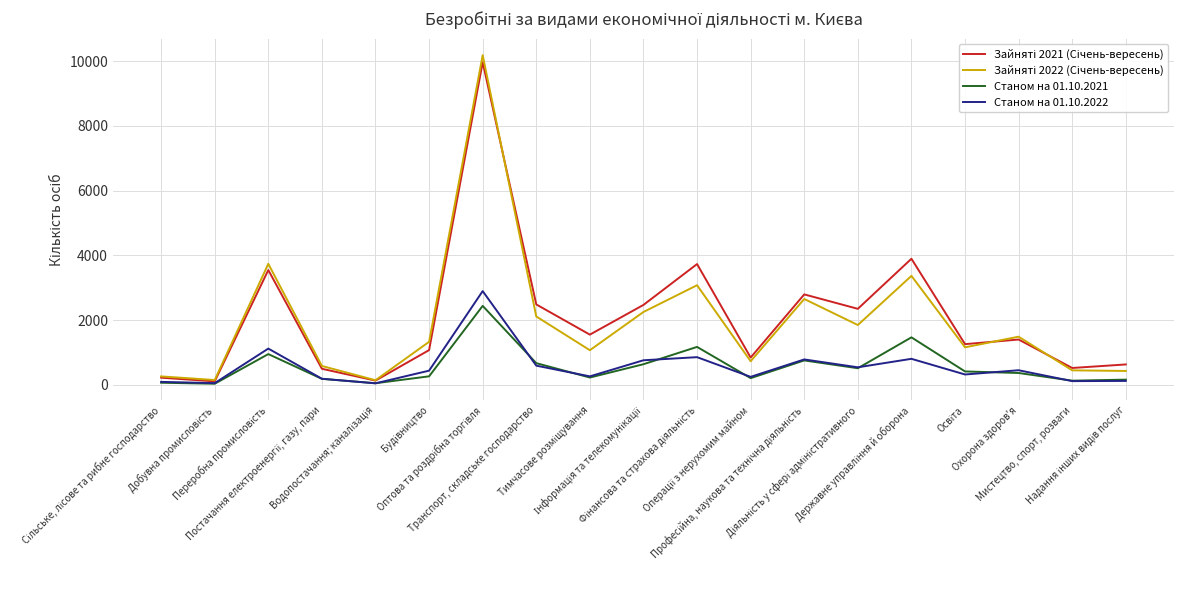

What is the greatest value displayed?

10183